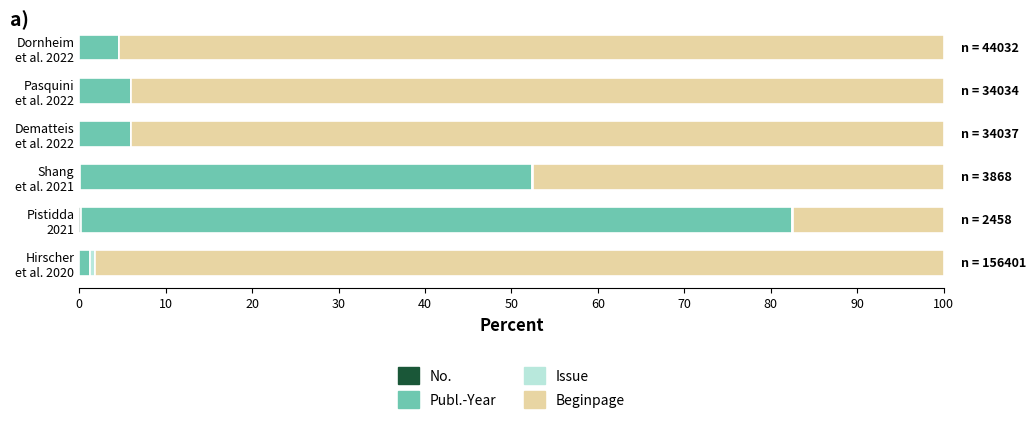

What is the difference between the maximum and minimum values in the Beginpage series?

80.8